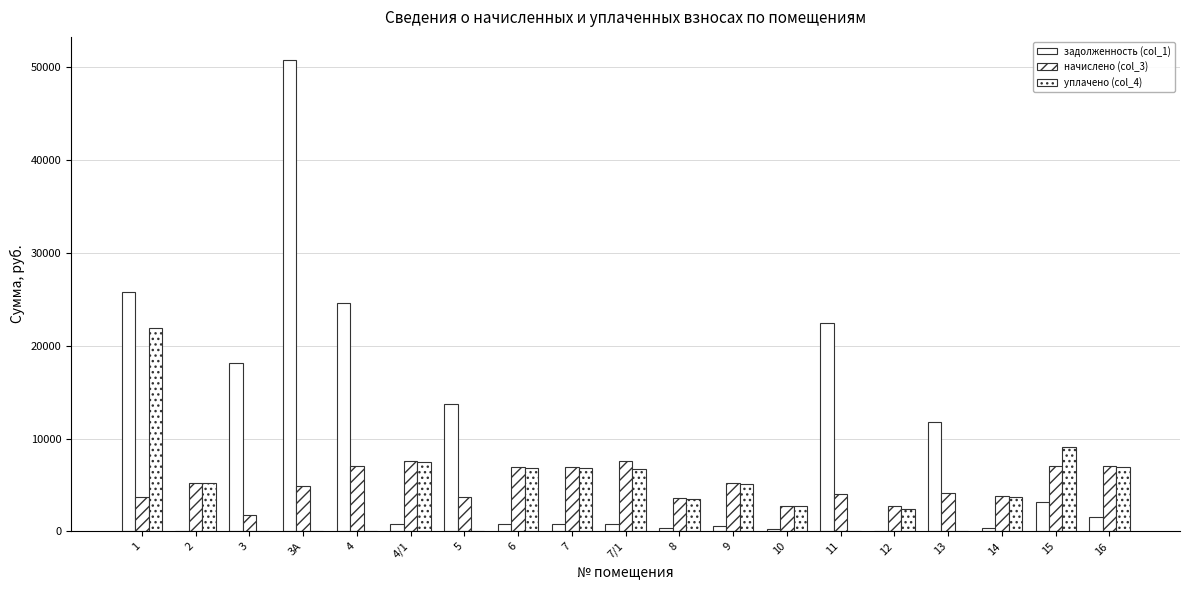

Are the bars horizontal?

No